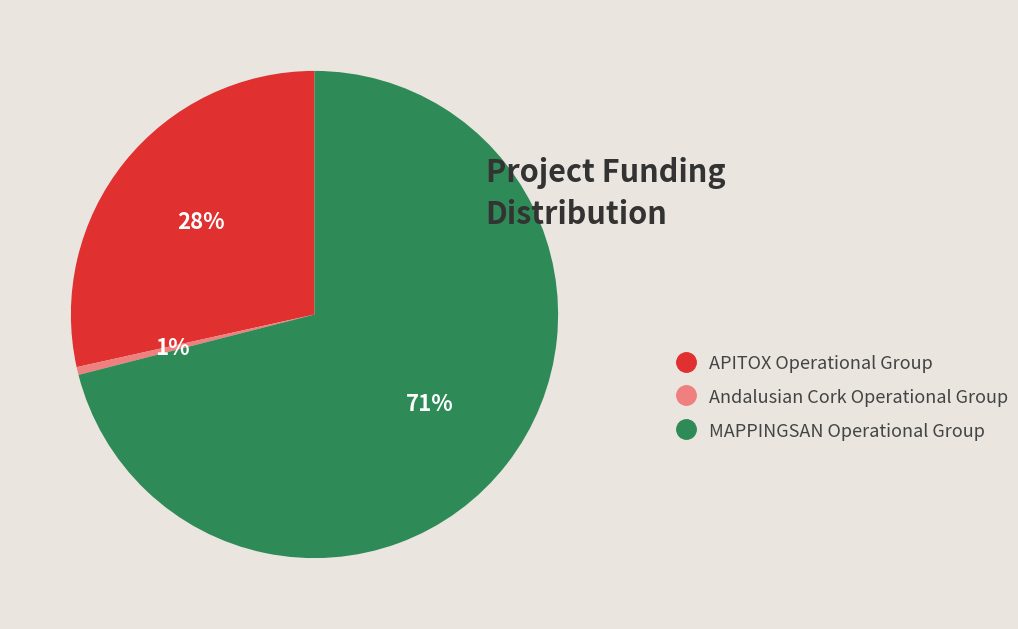

To the nearest percent, what is the combined percentage of APITOX and MAPPINGSAN?

99%